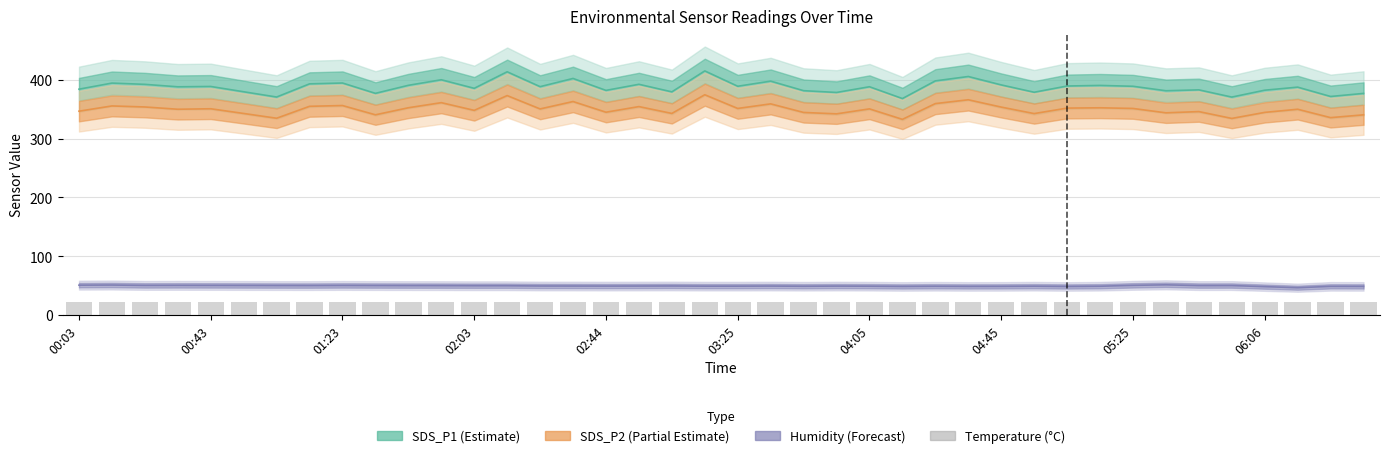

Which has a higher value, 34 or 30?

34